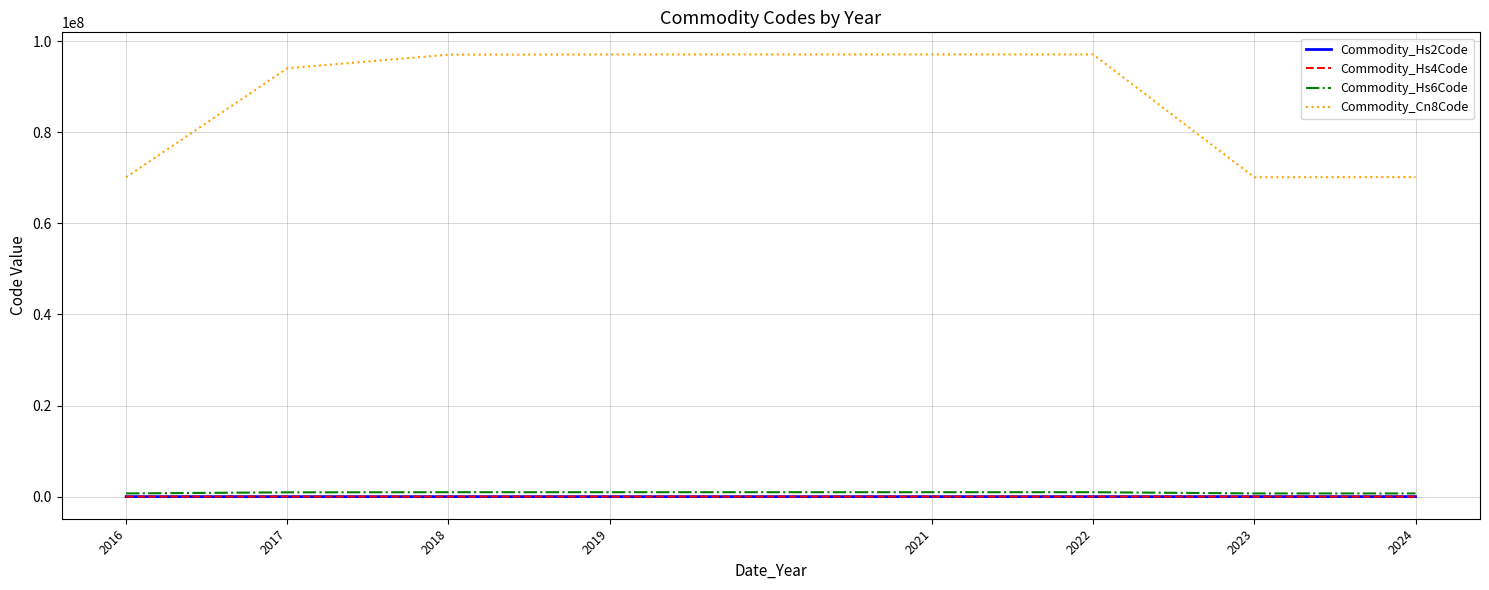

How many categories are shown in the chart?

8